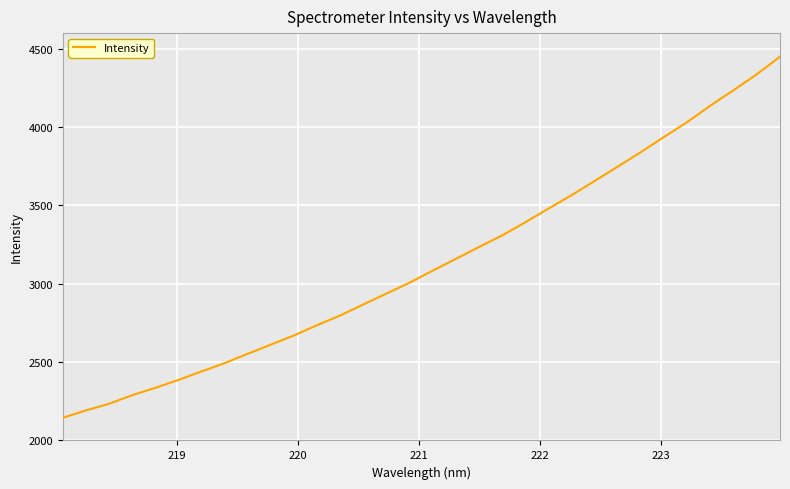

How many lines are shown in the chart?

1